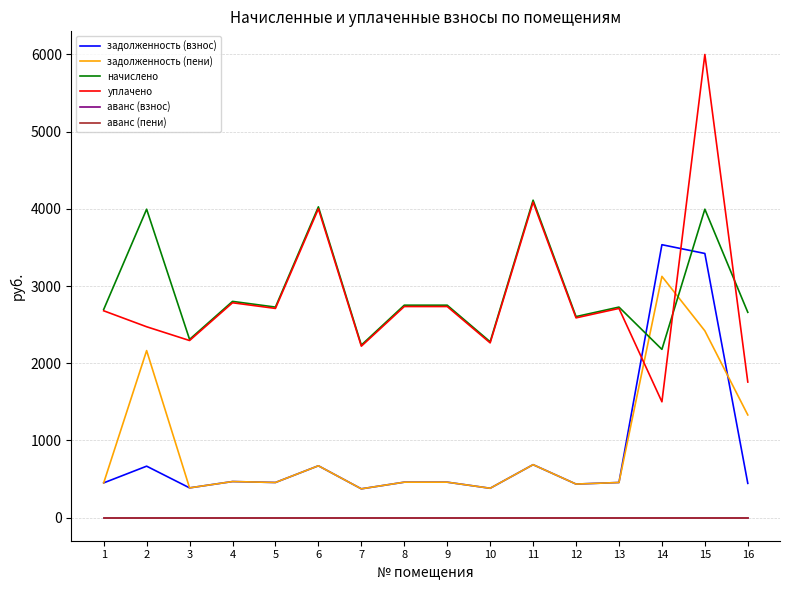

Is this an area chart (filled region under the line)?

No